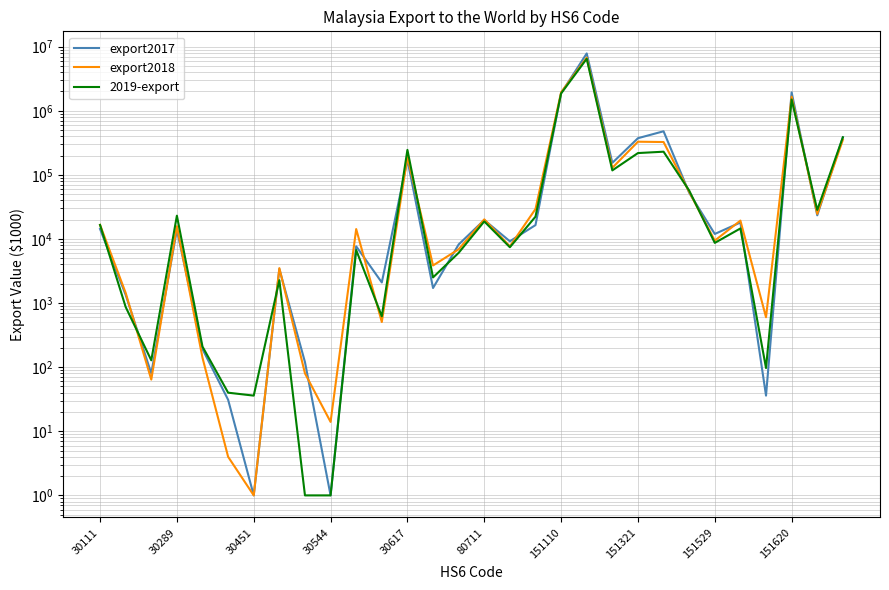

What is the maximum value shown in the chart?

7837018